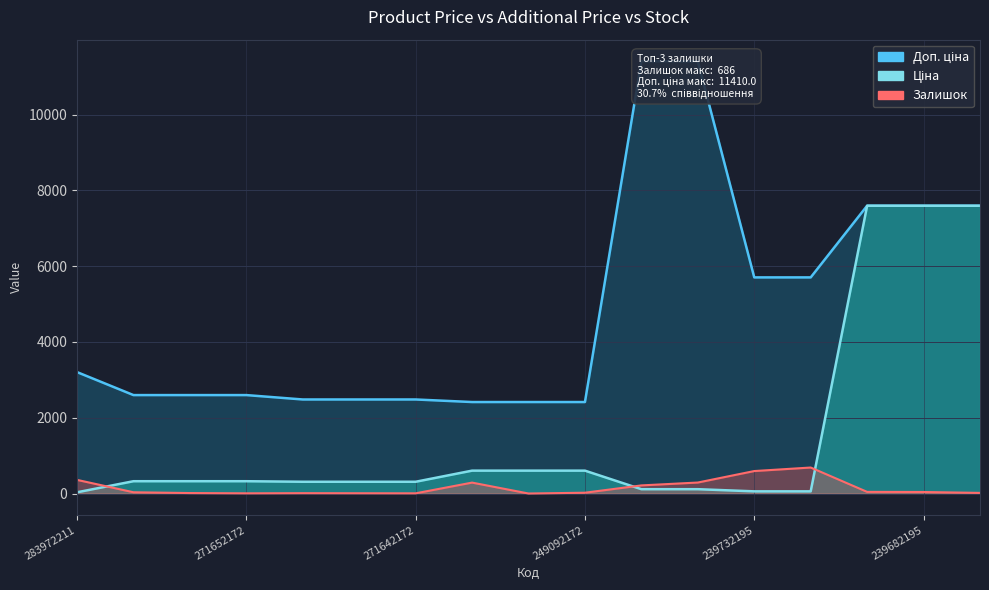

What are all the series names shown in the legend?

Ціна, Доп. ціна, Залишок